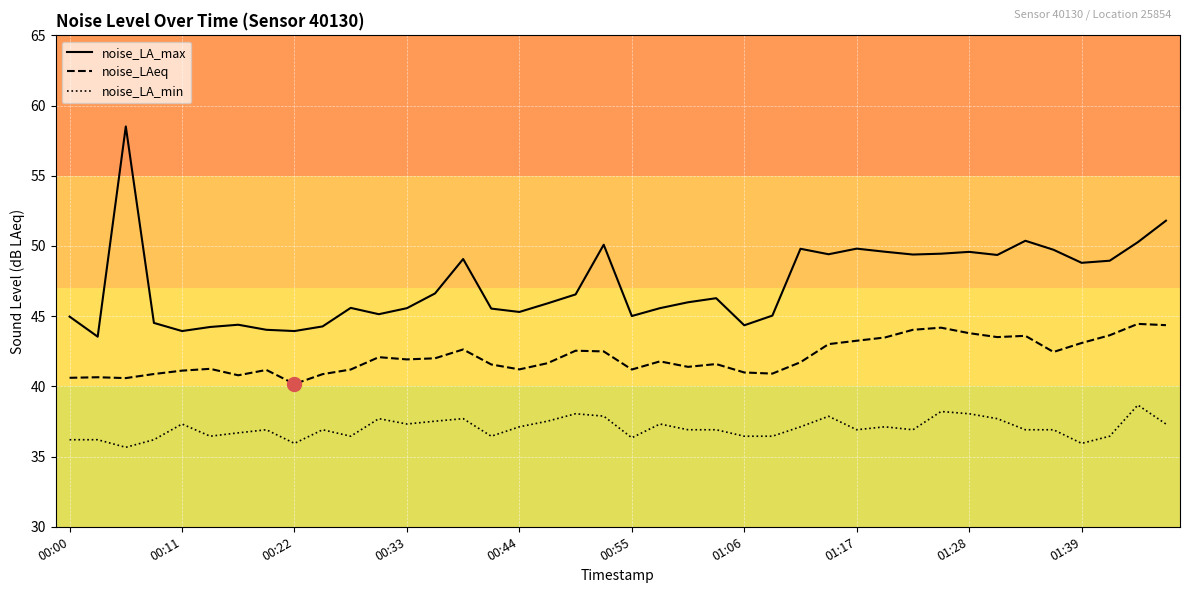

What is the minimum value shown in the chart?

35.7